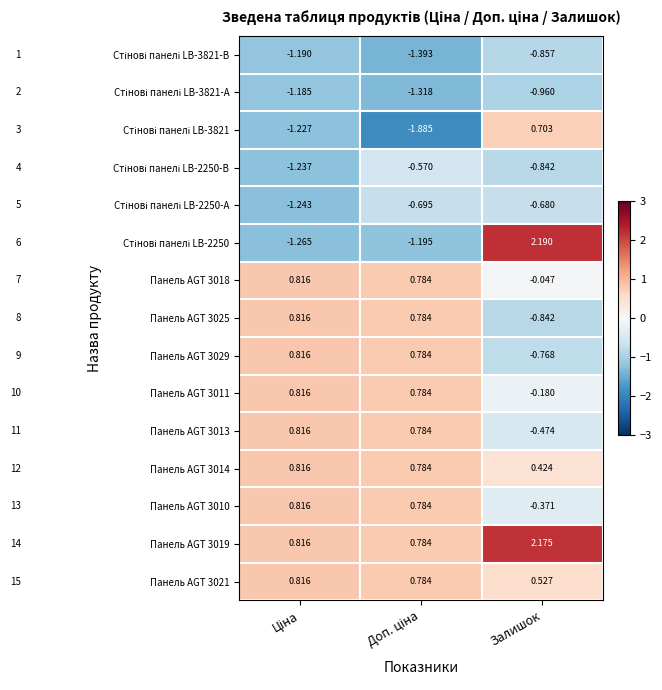

Where is Панель AGT 3013 nearest to the value 0?

Залишок